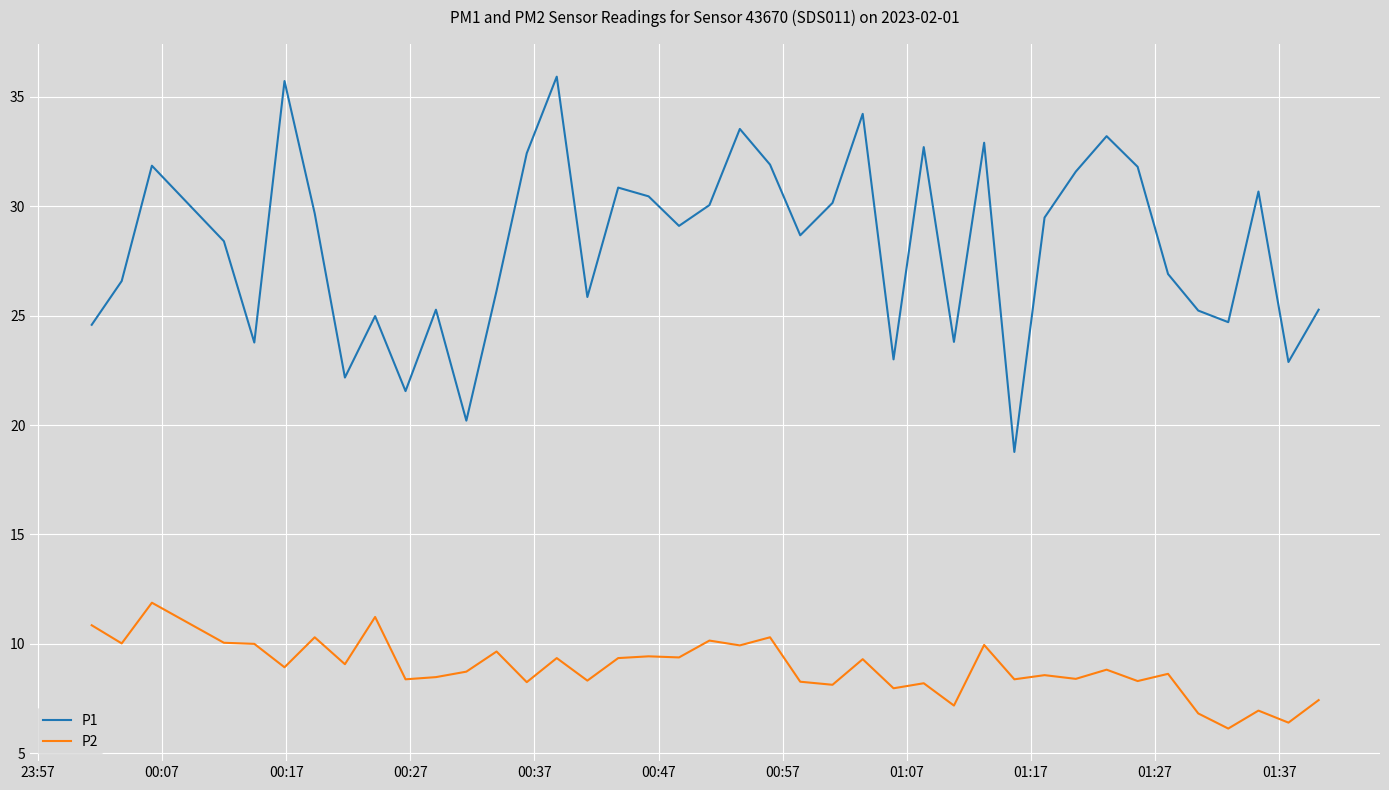

Which series has the largest range (max minus min)?

P1